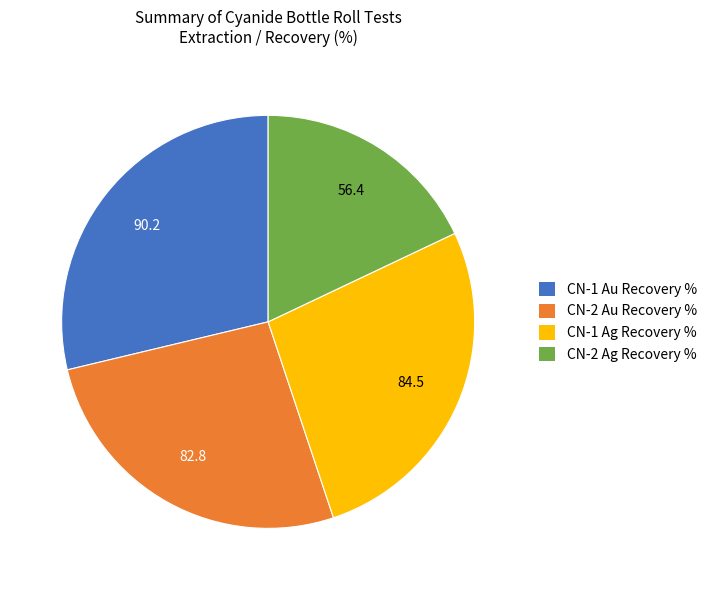

How many slices are in this pie chart?

4